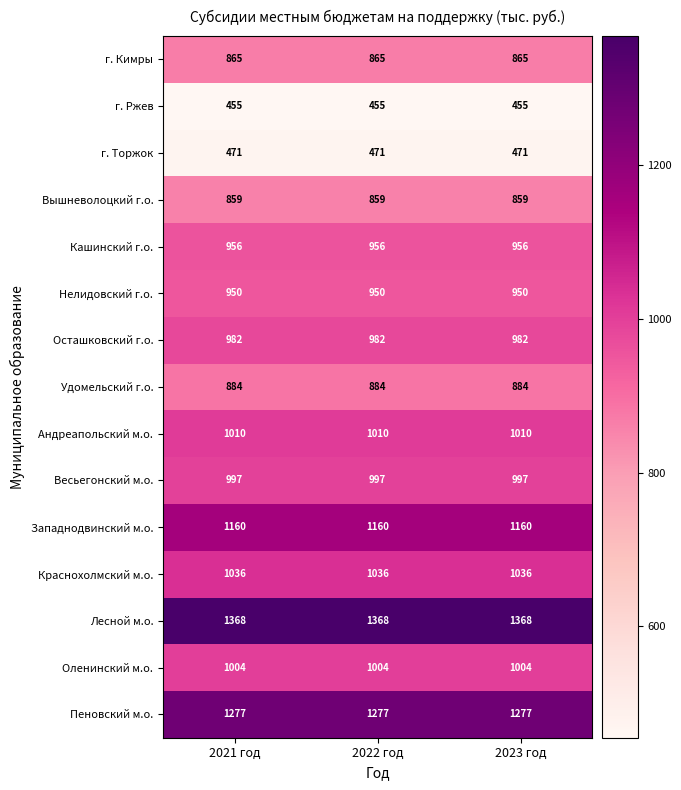

The value of г. Кимры at 2023 год is 292. True or false?

False